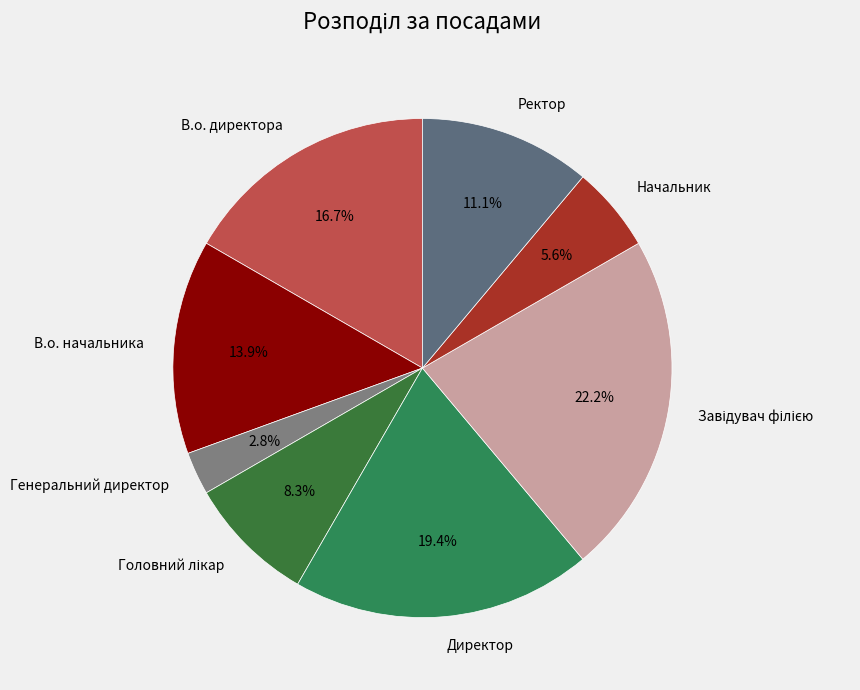

What percentage is NOT represented by Ректор?

88.9%